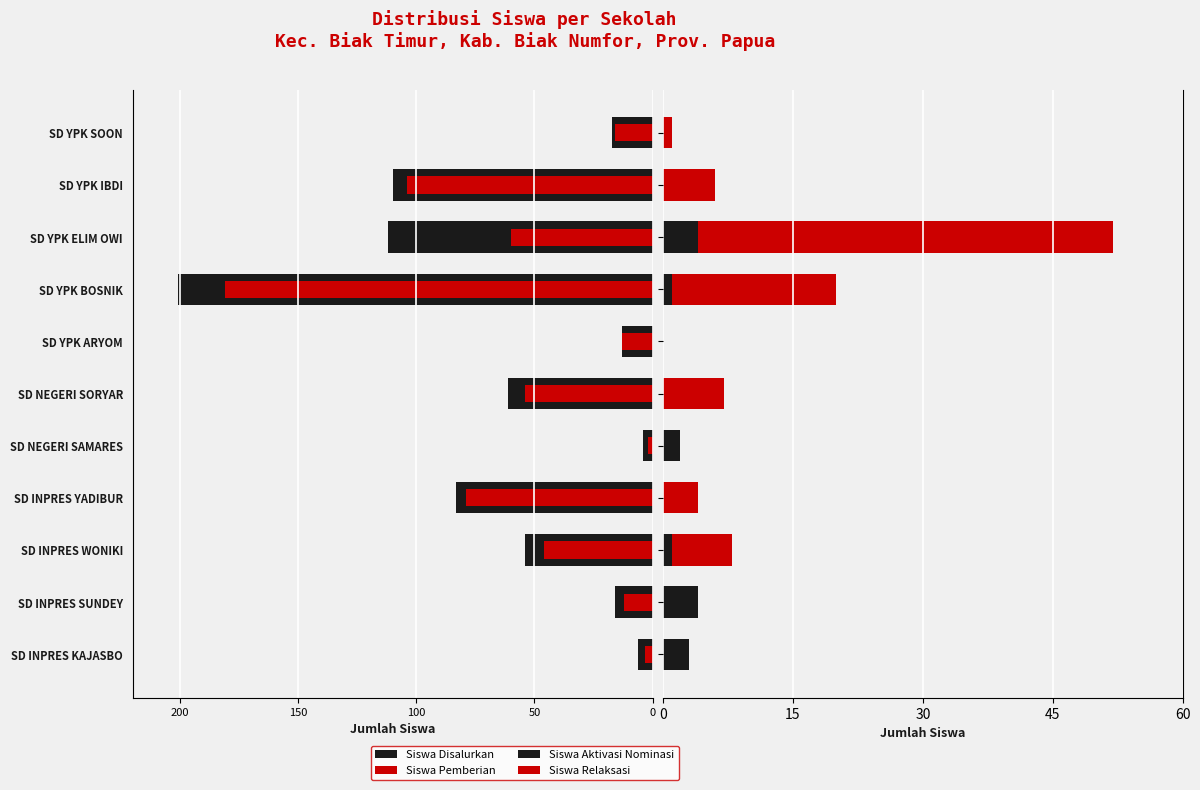

The value of Siswa Disalurkan at SD INPRES YADIBUR is -83. True or false?

True